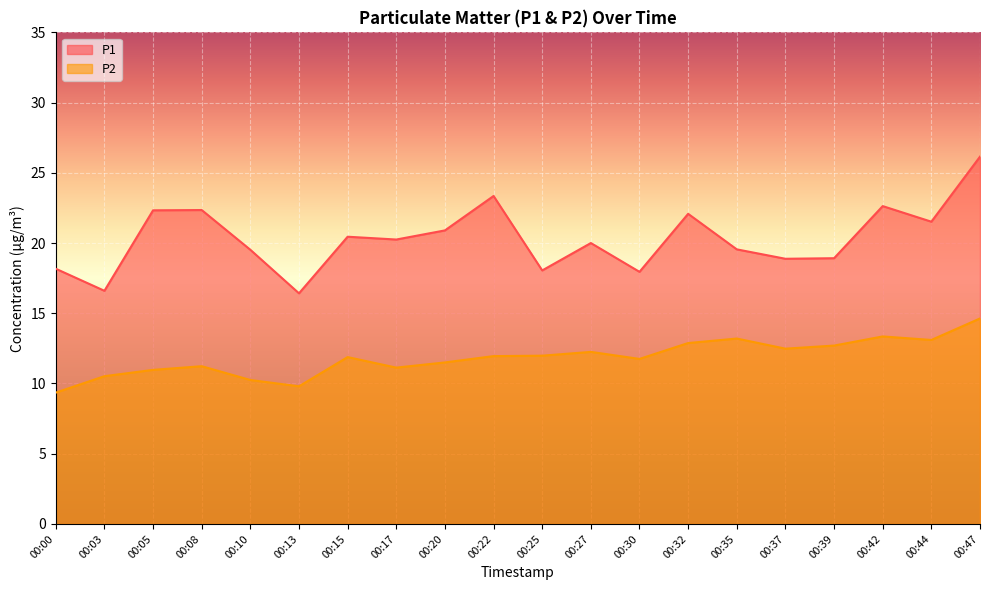

What is the difference between the second highest and second lowest values in the P2 series?

3.5